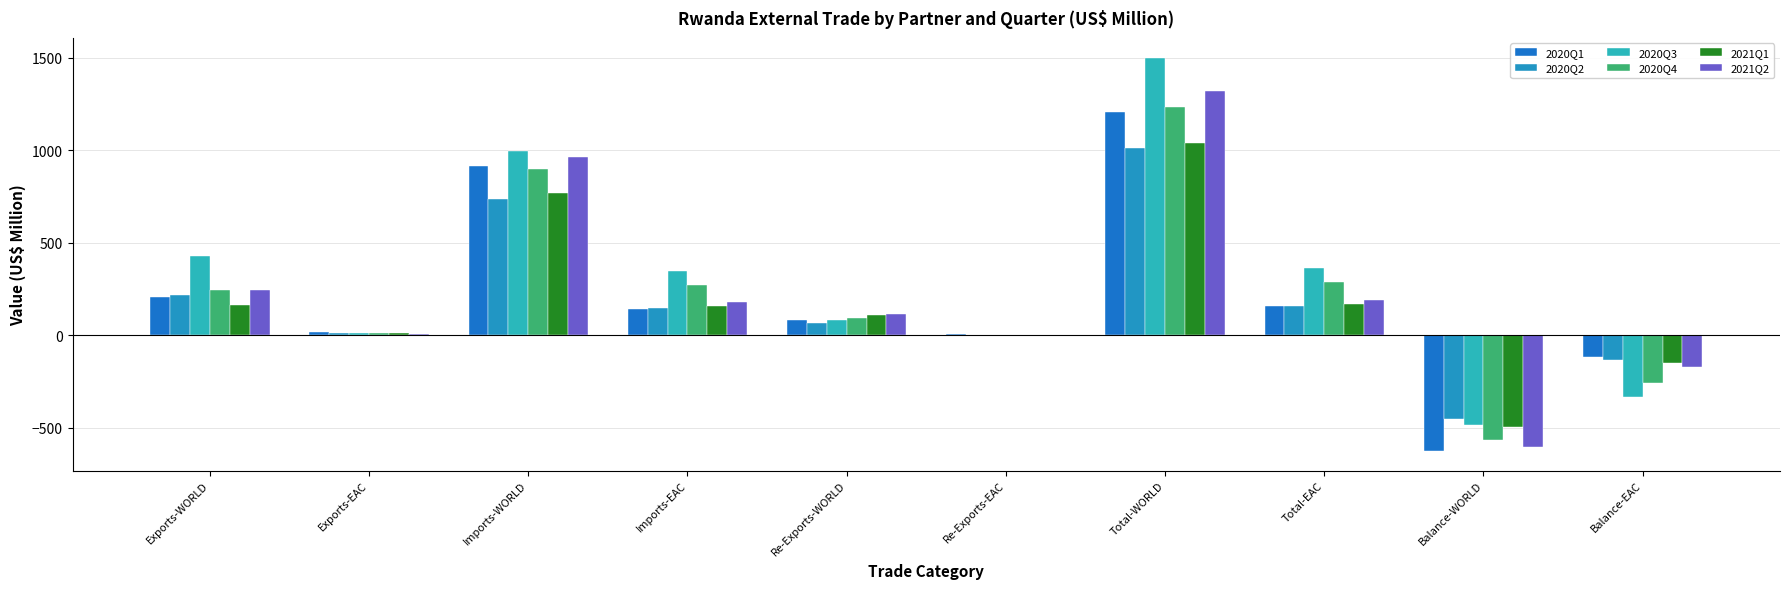

What are all the series names shown in the legend?

2020Q1, 2020Q2, 2020Q3, 2020Q4, 2021Q1, 2021Q2